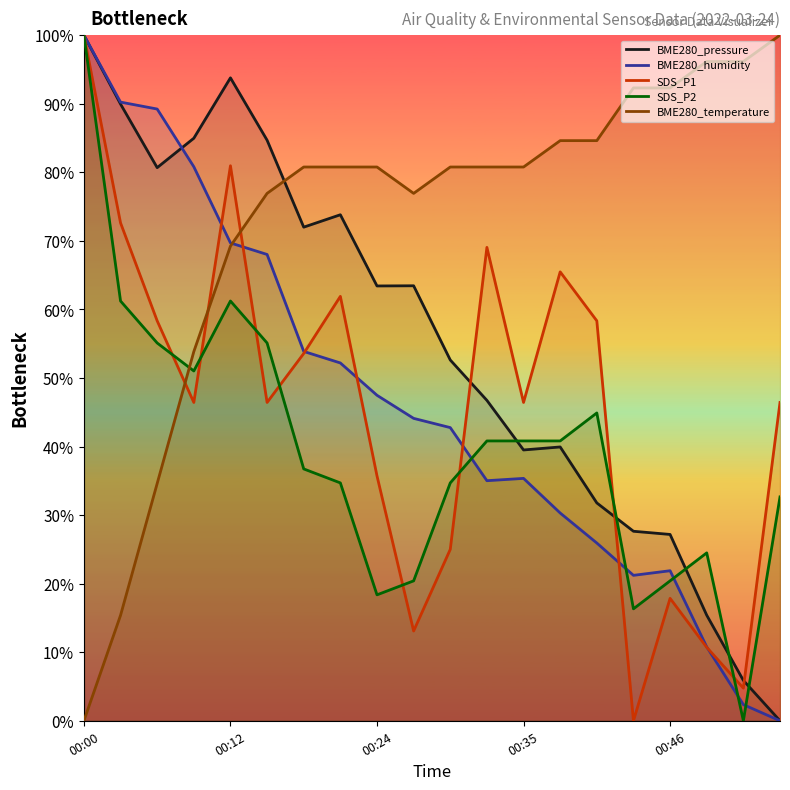

What is the spread (max minus min) of values at 13?

54.3